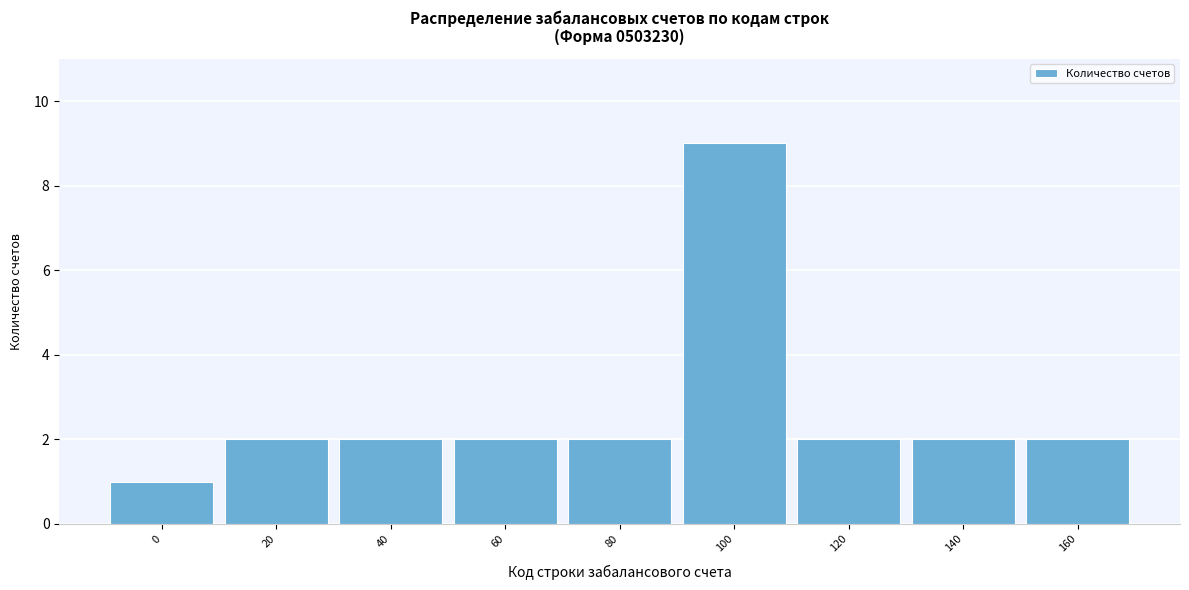

Reading left to right, what are all the values shown in this chart?

0=1	20=2	40=2	60=2	80=2	100=9	120=2	140=2	160=2